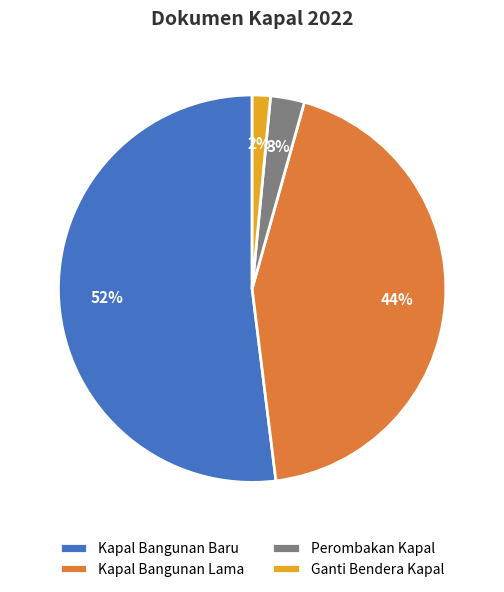

To the nearest percent, what percentage of the pie is Ganti Bendera Kapal?

2%